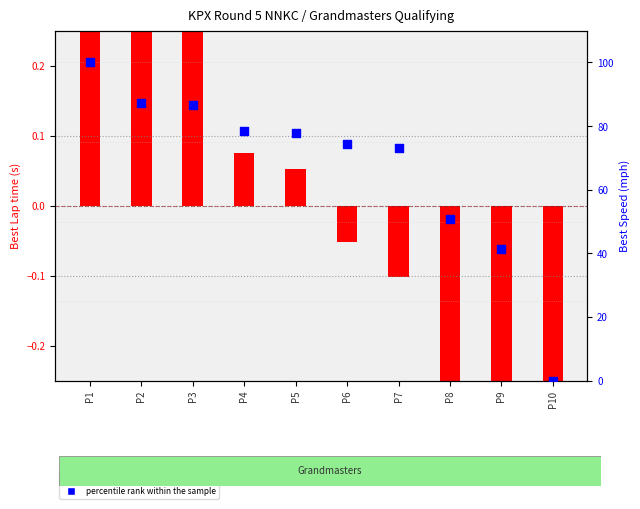

Between P1 and P10, which is larger?

P1